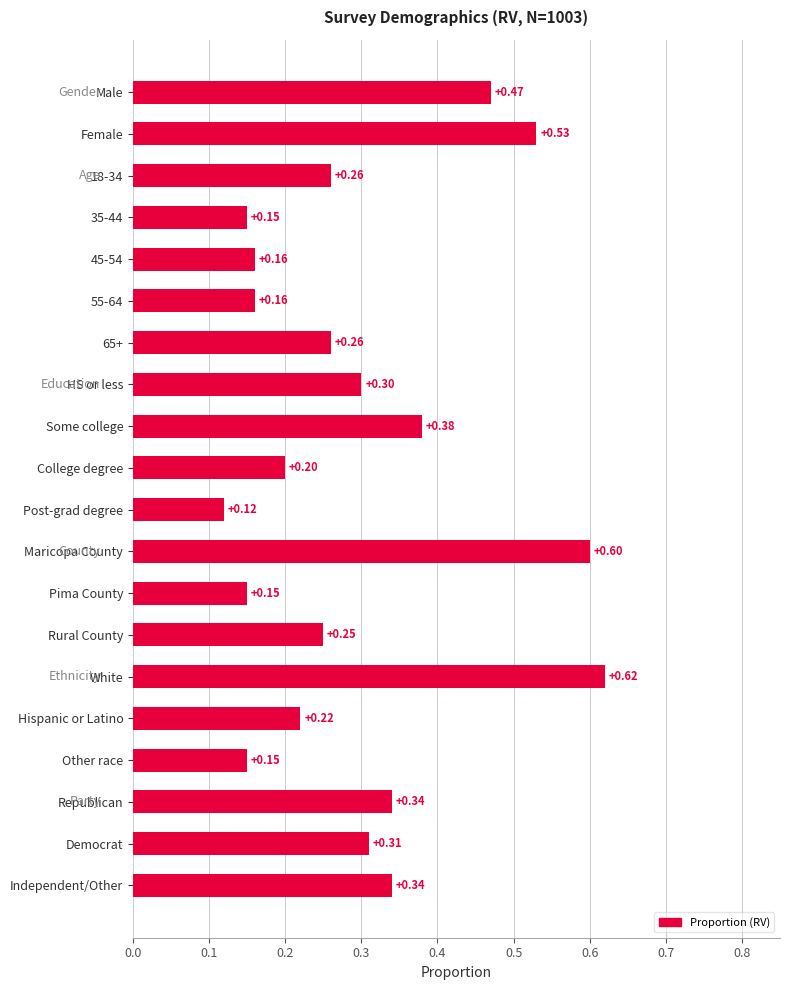

What is the label of the 9th bar from the bottom?

Maricopa County